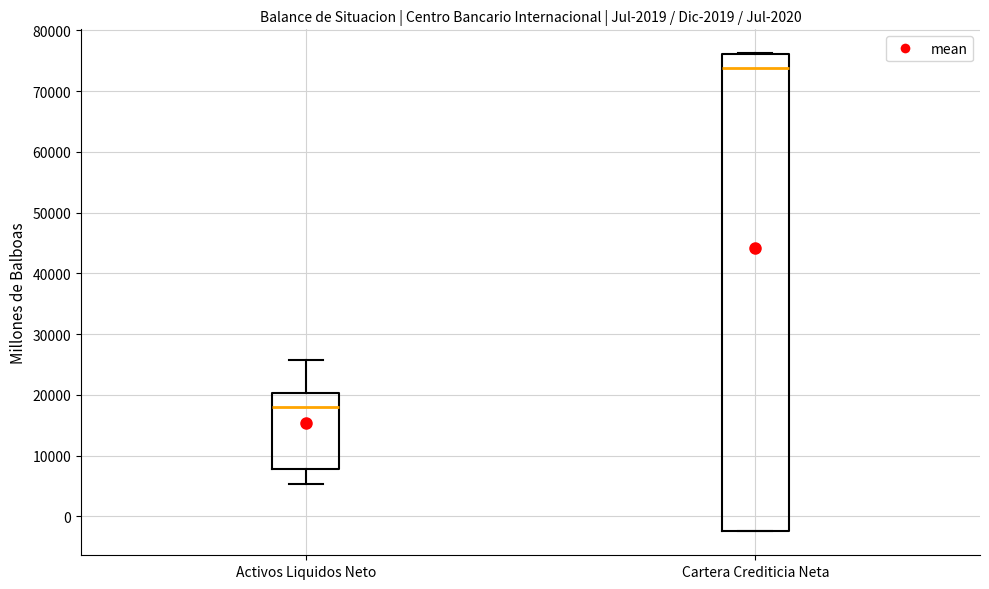

Reading left to right, read every box against the y-axis: the position of its median line, the range the box covers, and the ends of its whiskers. The values are not printed on the chart, so give them approximately, as read against the axis.

Activos Liquidos Neto: median 18000, box 8000 to 20000, whiskers 5000 to 26000
Cartera Crediticia Neta: median 74000, box -2000 to 76000, whiskers -2000 to 76000